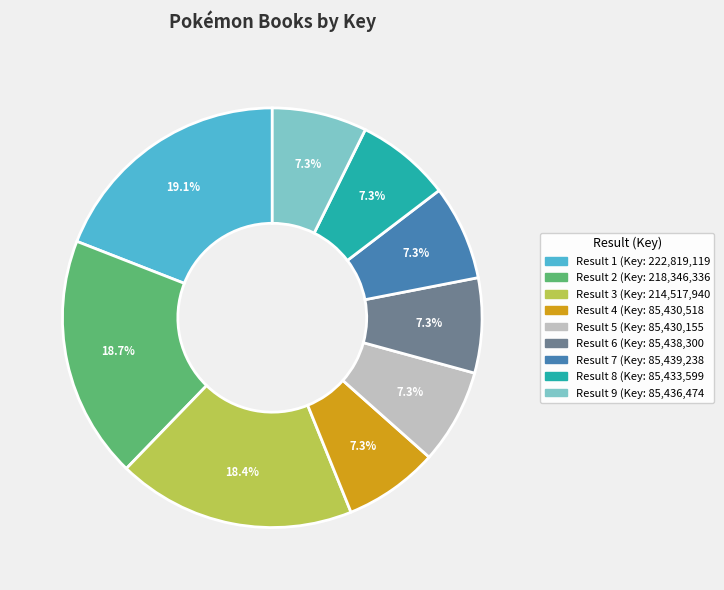

Does any single category account for the majority?

No